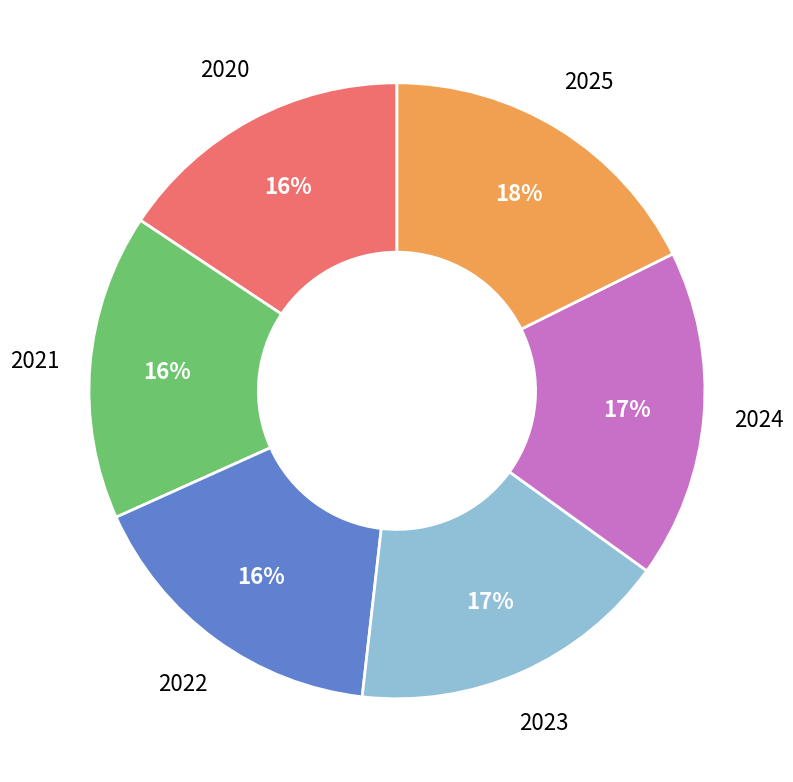

To the nearest percent, what percentage of the pie is 2024?

17%